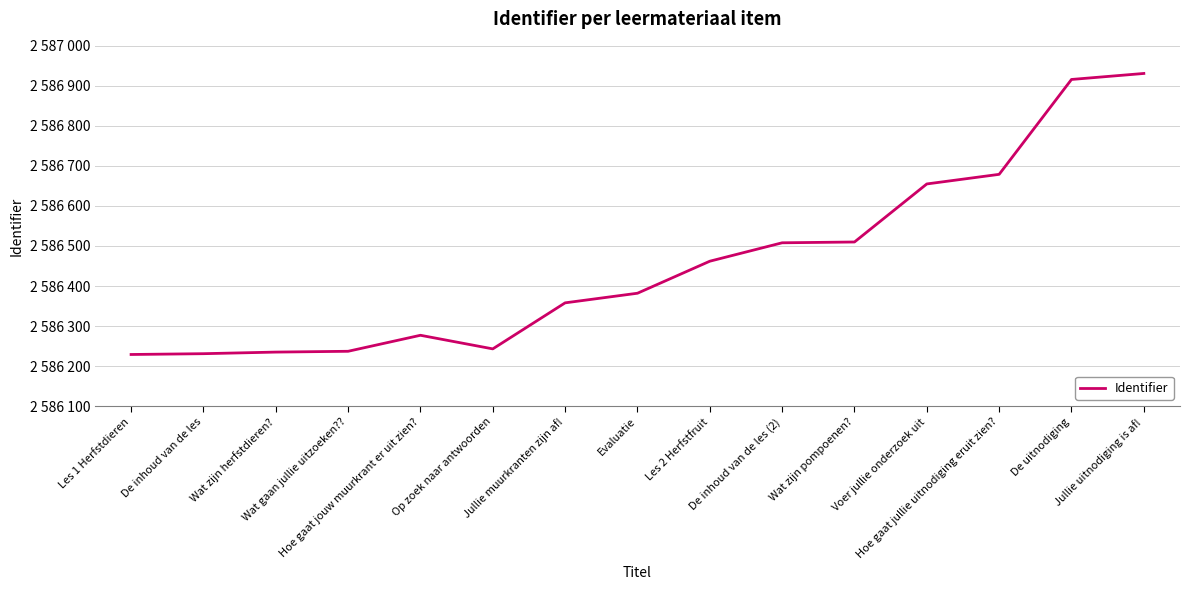

What is the difference between the second highest and second lowest values?

685